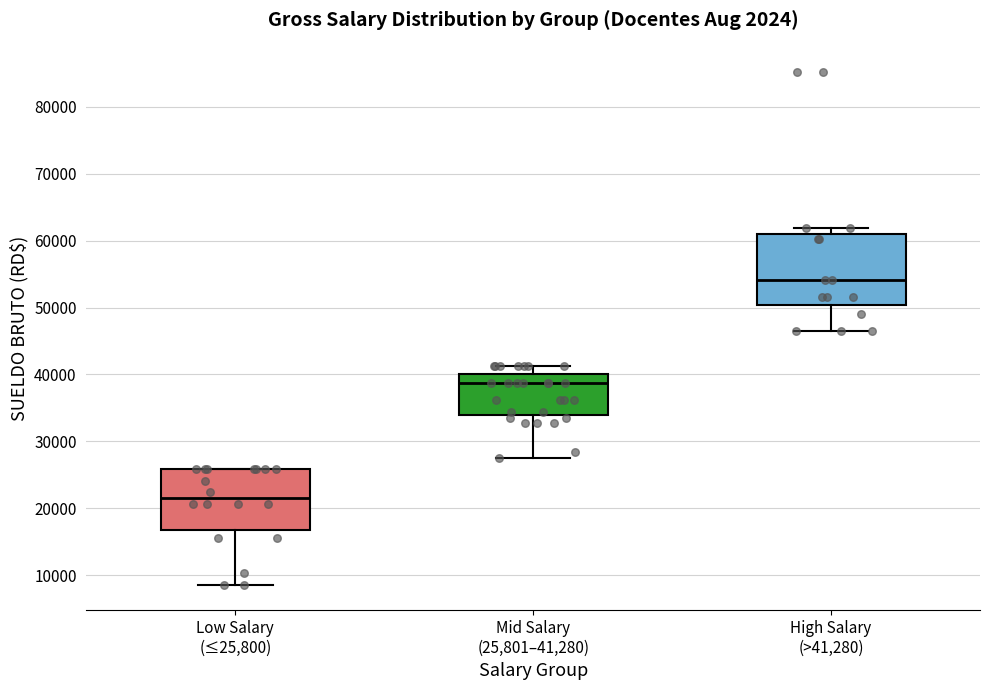

Which box has the highest median line?

High Salary (>41,280)